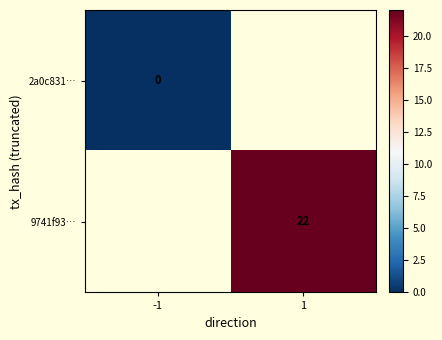

The value of 9741f93… at 1 is 22. True or false?

True